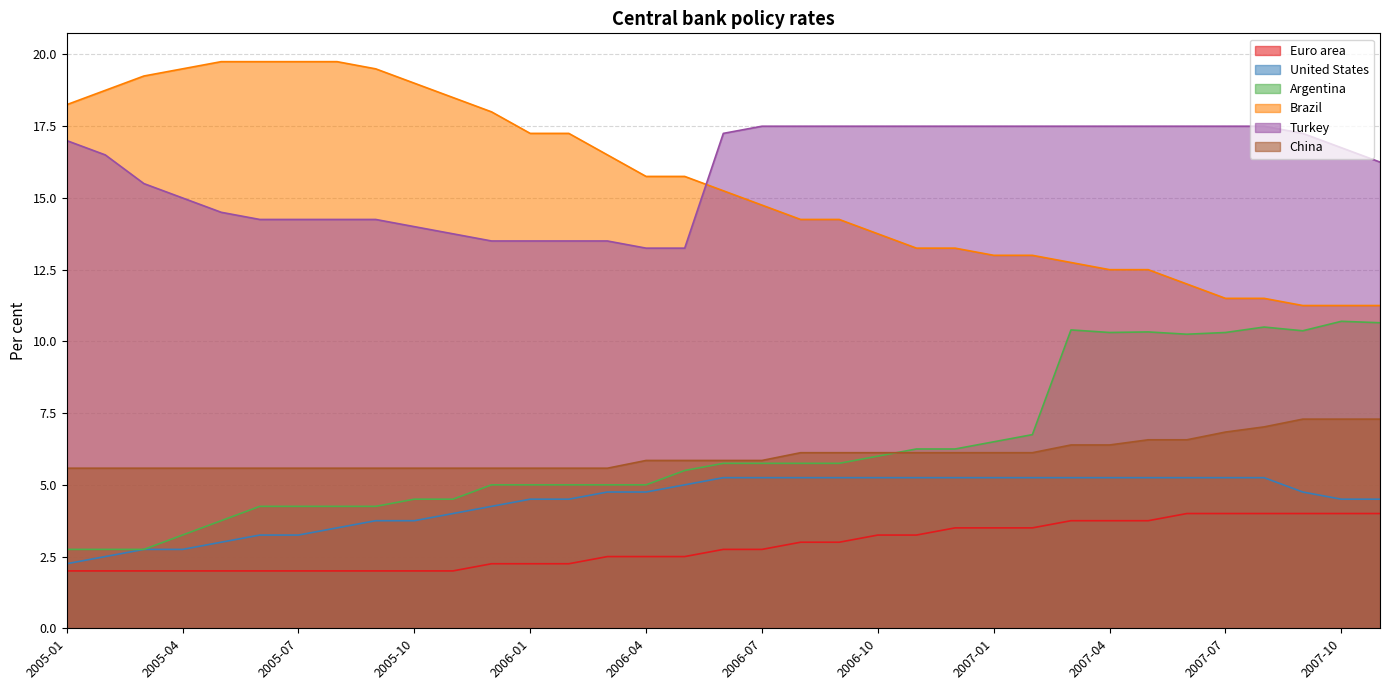

What is the spread (max minus min) of values at 2007-03?

13.8